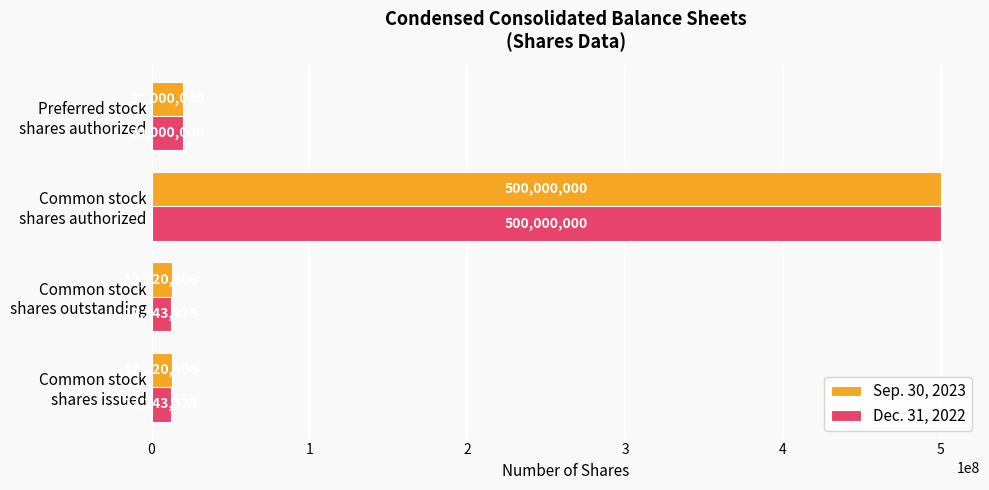

What is the difference between the second highest and minimum values in the Sep. 30, 2023 series?

7279392